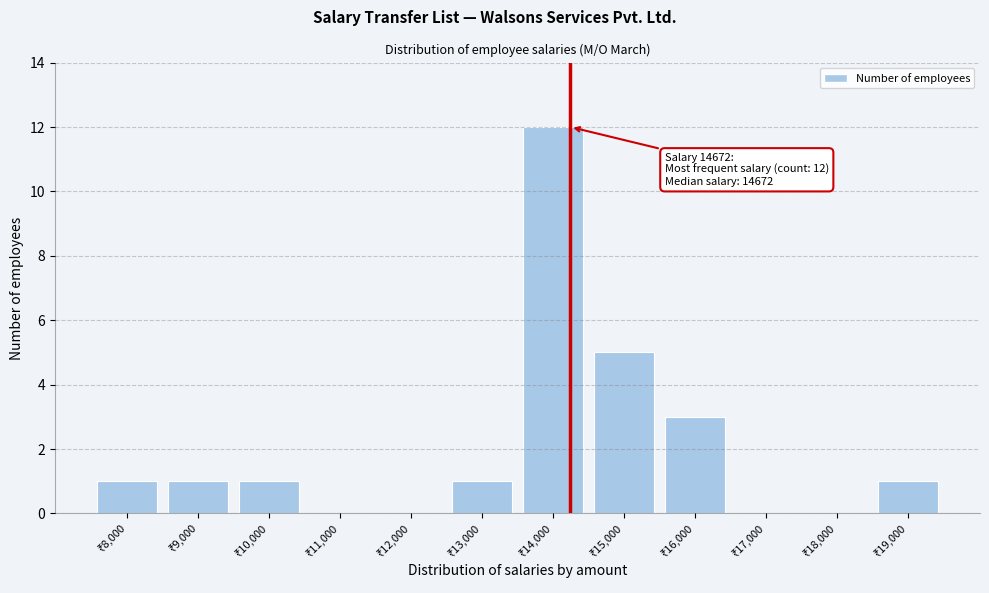

What is the maximum value shown in the chart?

12